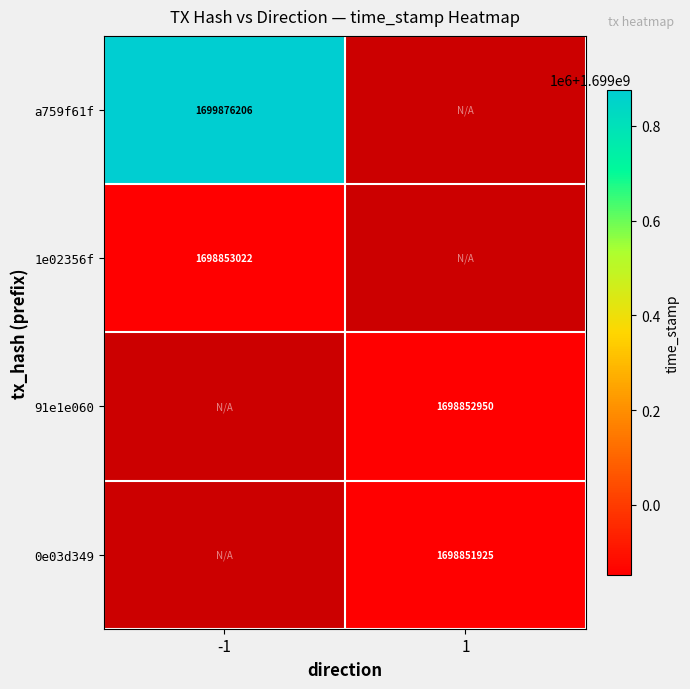

True or false: 0e03d349 has a value of 1698851925 at 1.

True